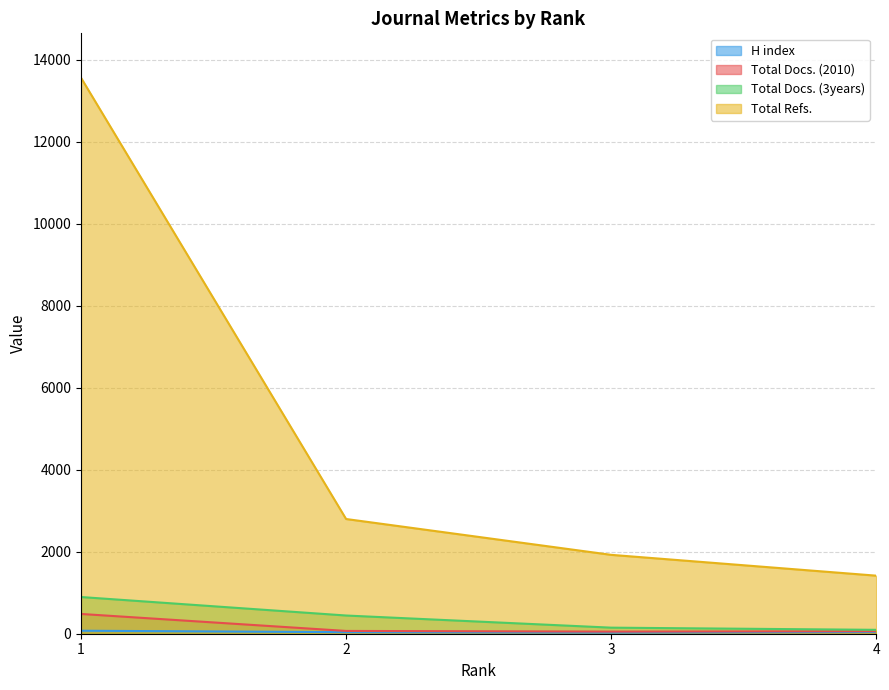

How many data points in Total Refs. are above 2798?

1